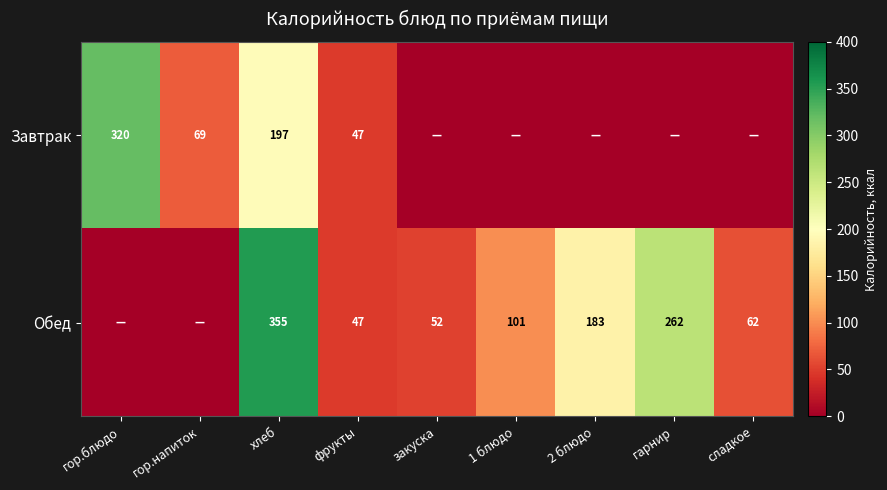

What is the sum of the Обед values at фрукты and сладкое?

109